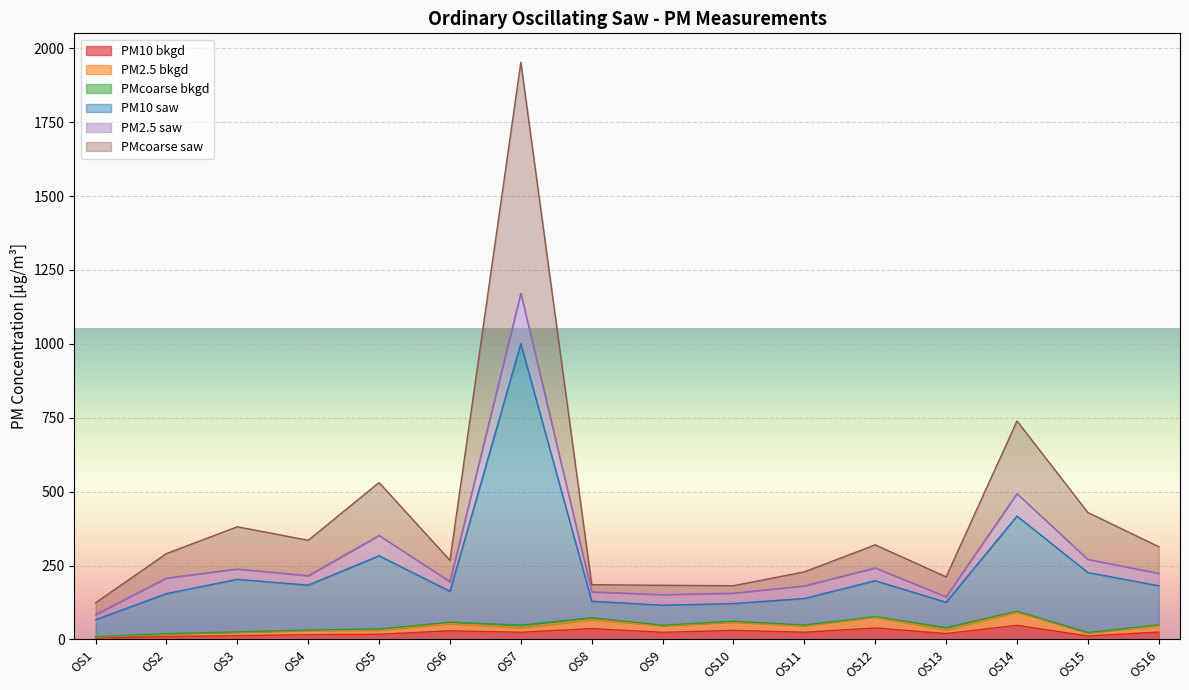

What is the difference between the second highest and minimum values in the PM10 bkgd series?

33.9